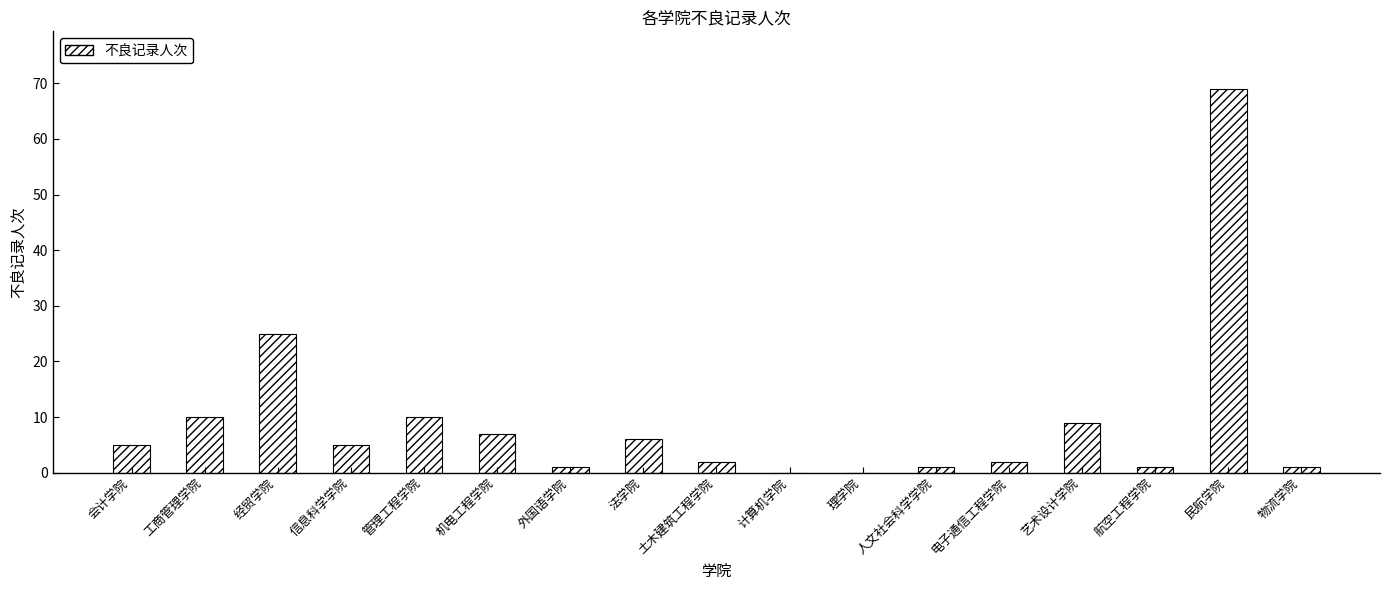

Reading right to left, transcribe all the data shown in this chart.

1	69	1	9	2	1	0	0	2	6	1	7	10	5	25	10	5